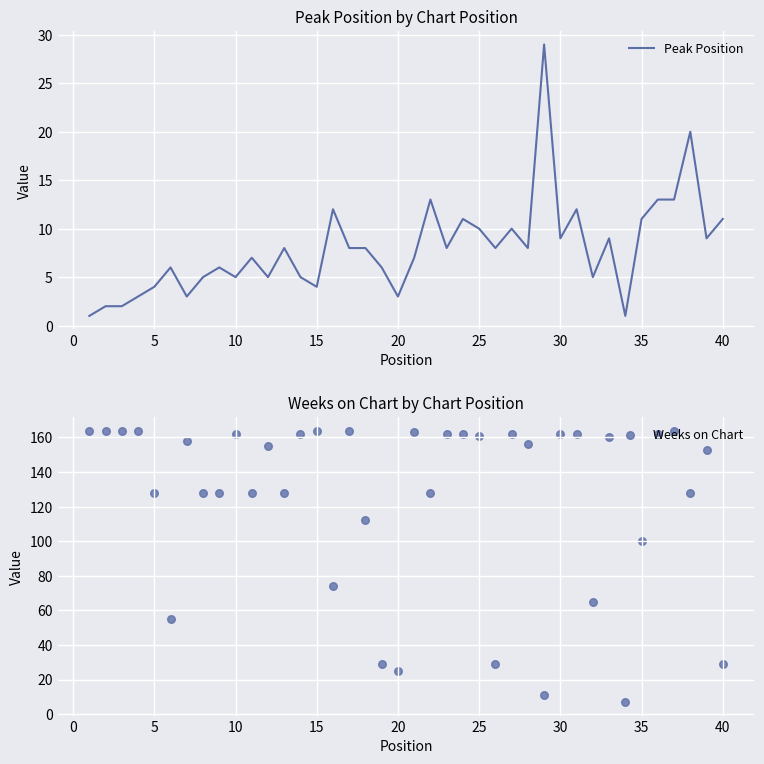

What are all the series names shown in the legend?

Peak Position, Weeks on Chart